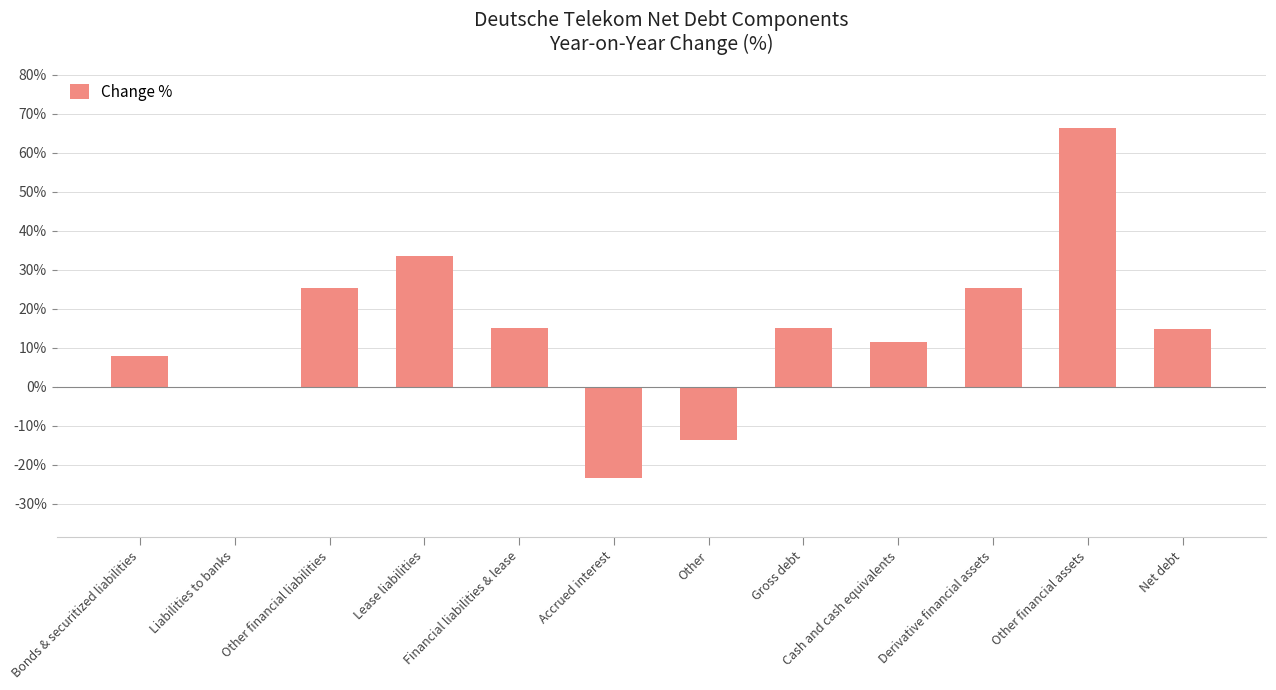

What is the sum of all values?

177.7